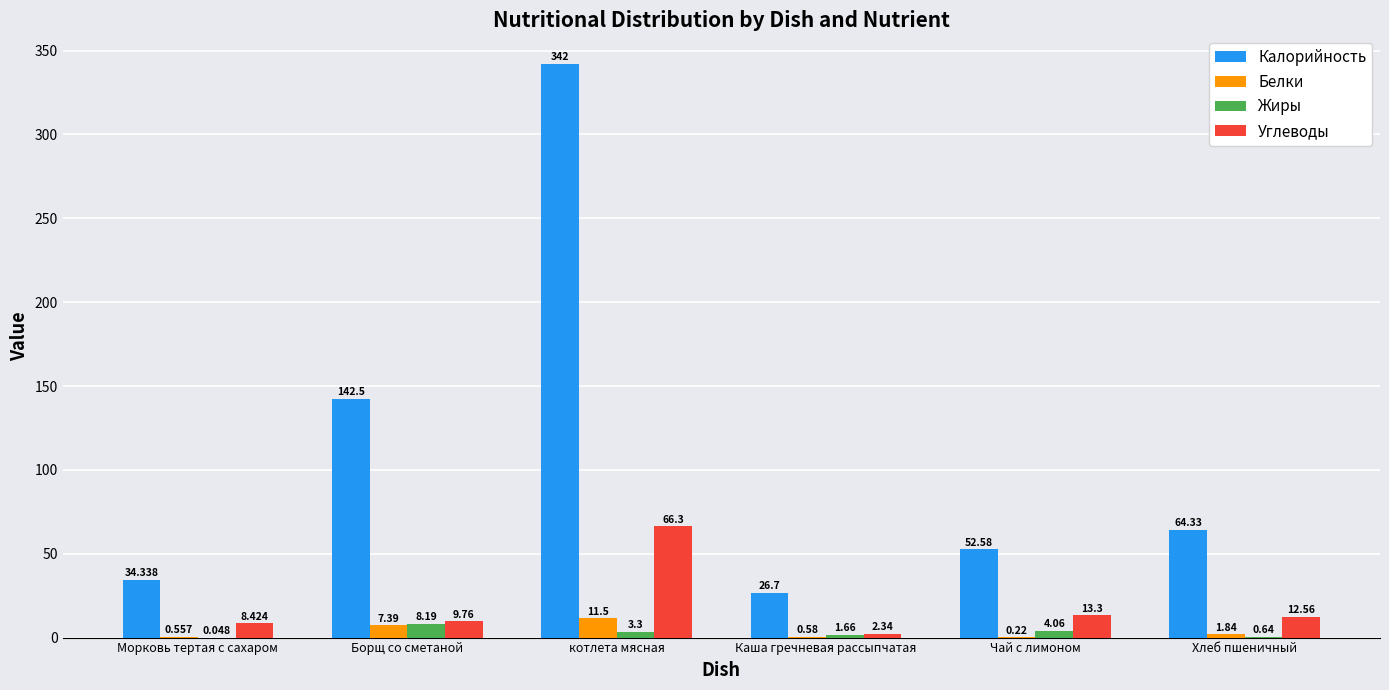

Are the bars horizontal?

No